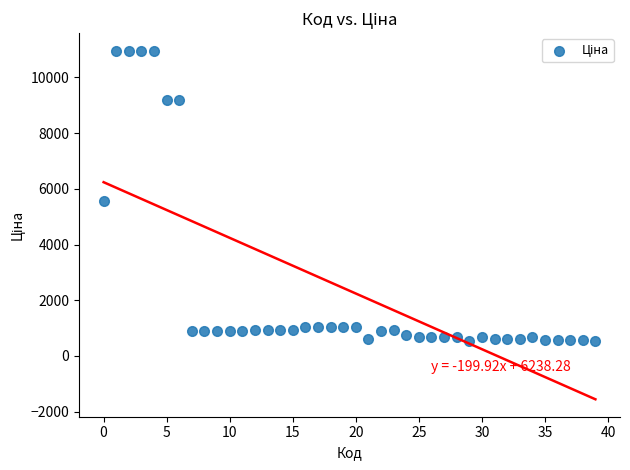

What Y value in the scatter plot is closest to 5742?

5560.3